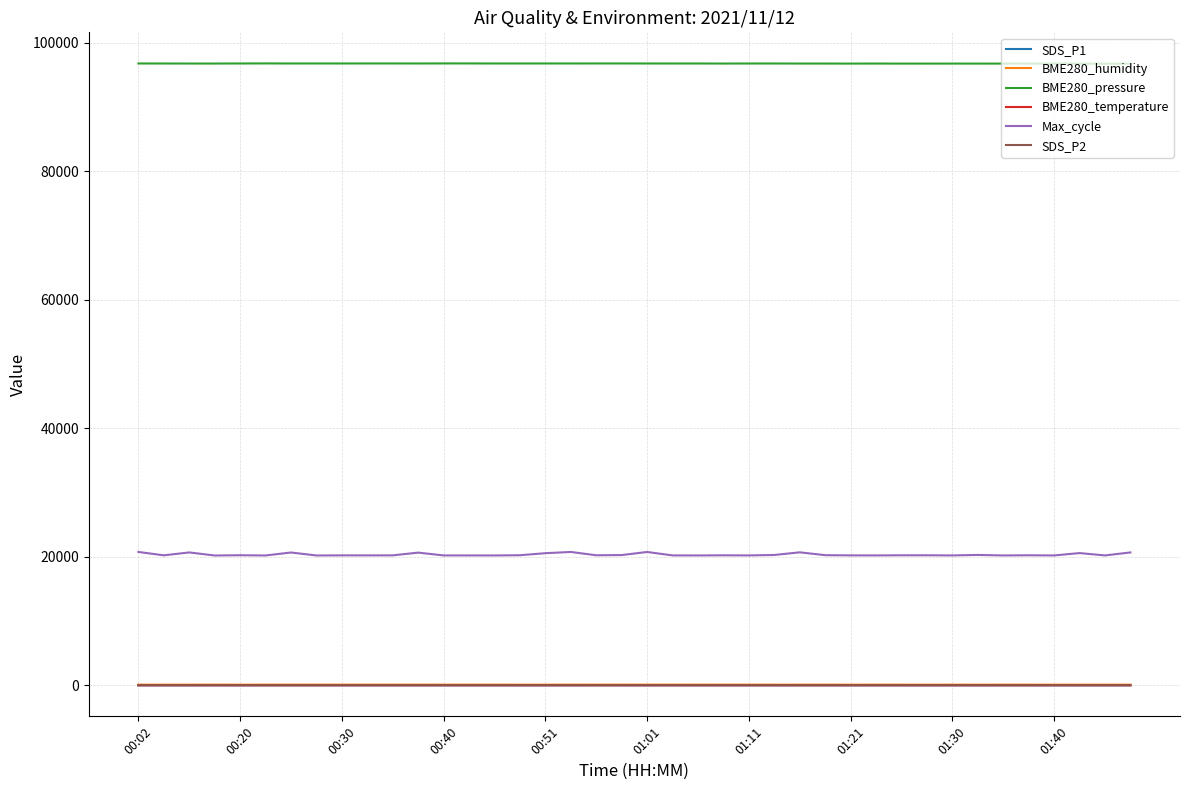

How many series are shown in this chart?

6